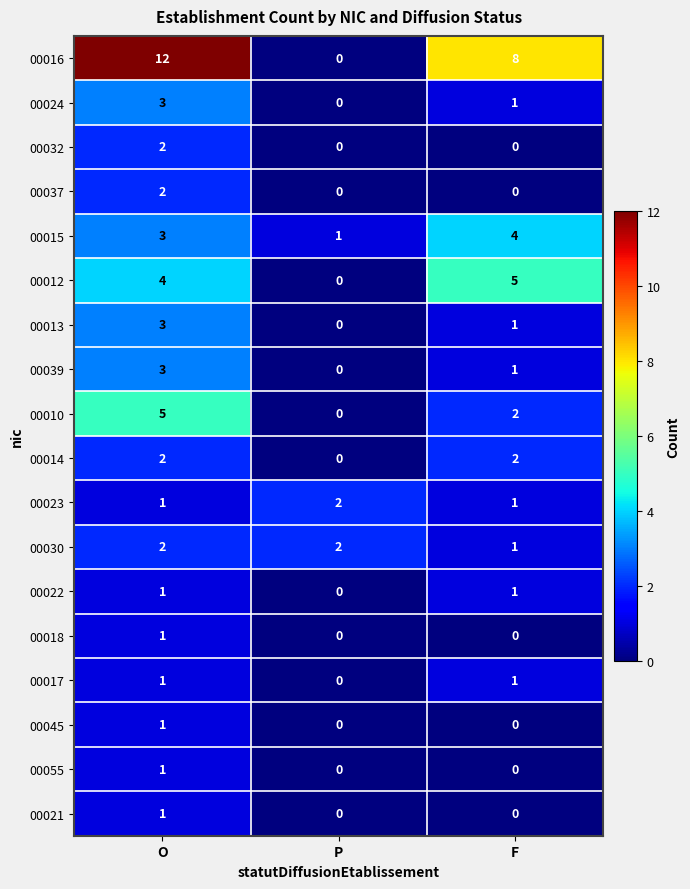

Which series has the largest total across all categories?

00016